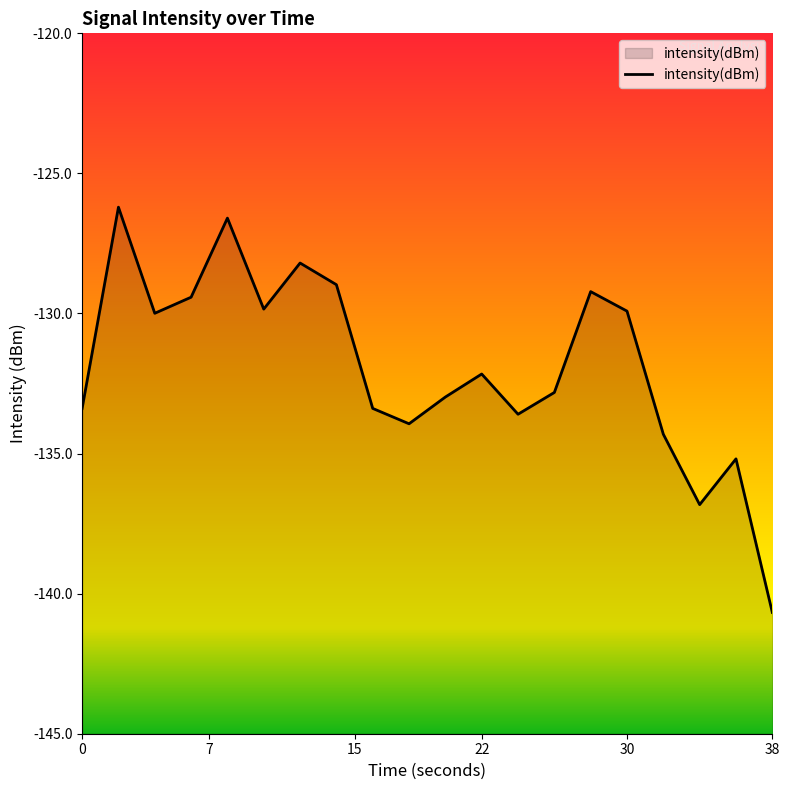

How many data points does each series have?

20